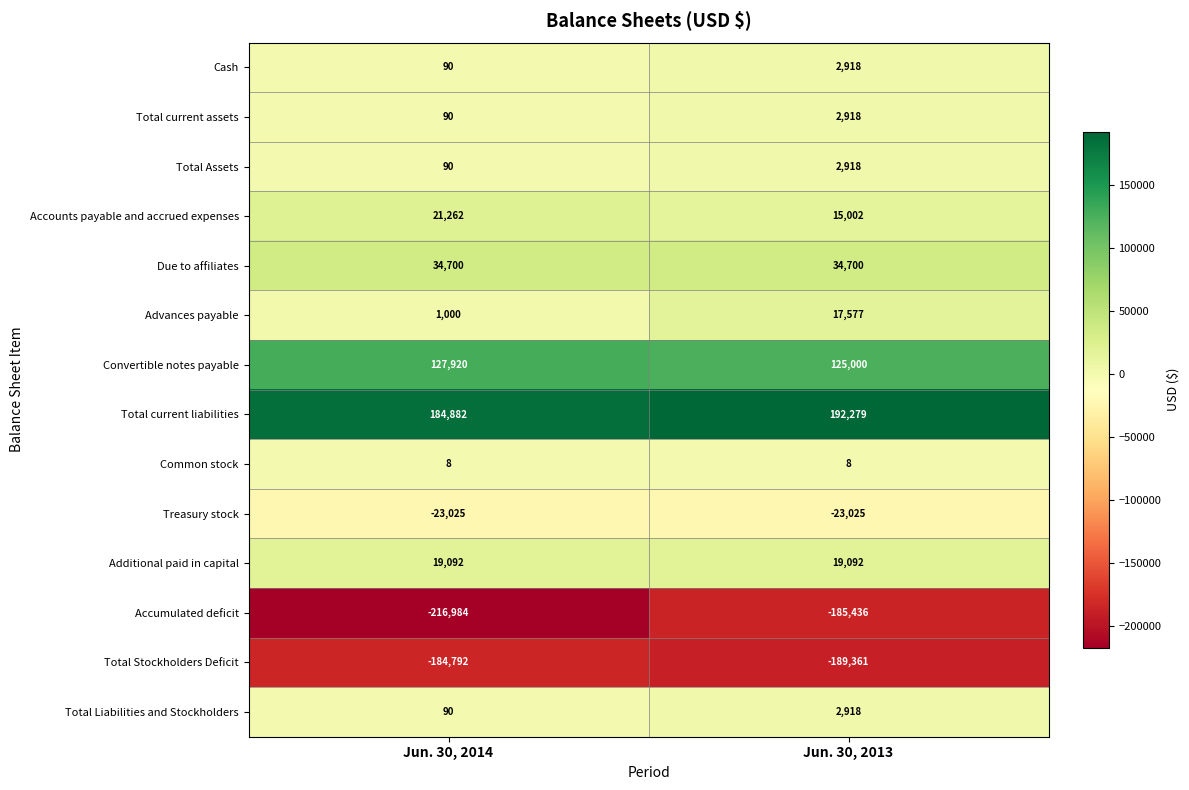

Count the number of data series in this chart.

14